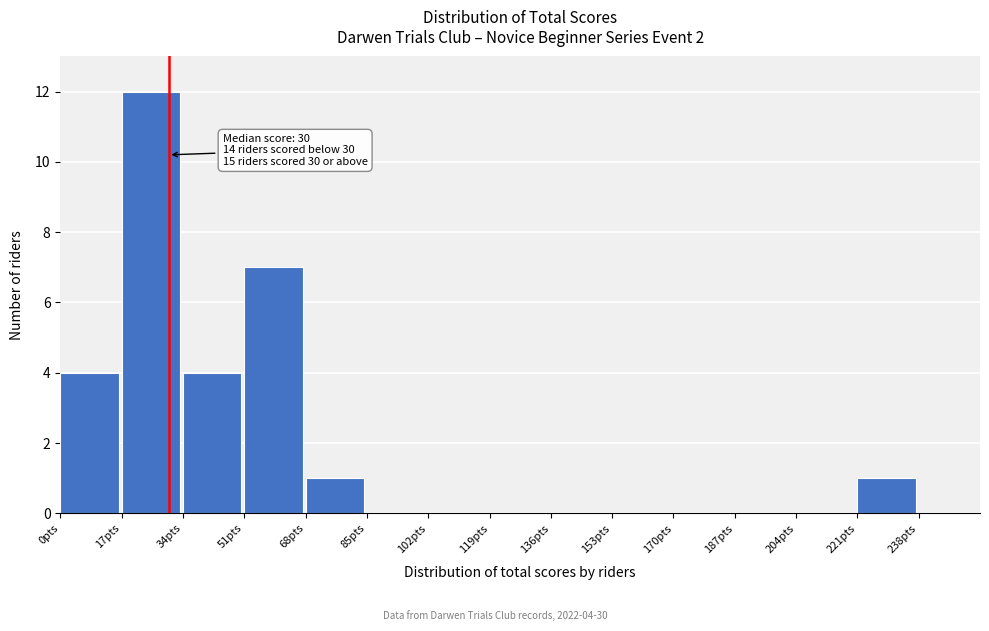

Which range on the x-axis has the tallest bar?

17 to 34